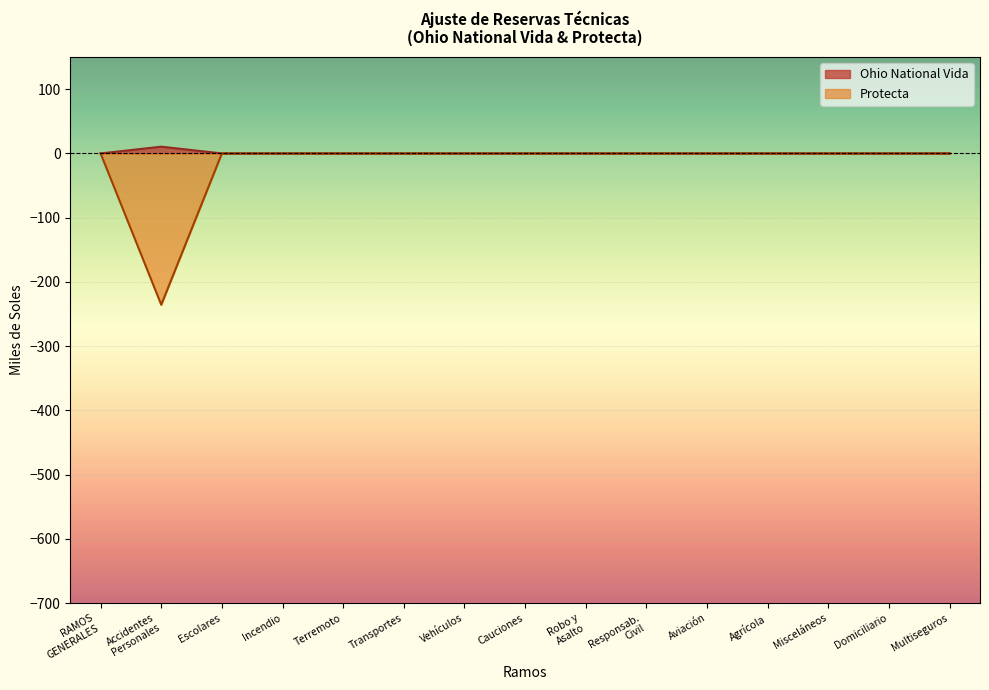

At which category is the sum across all series the highest?

Escolares